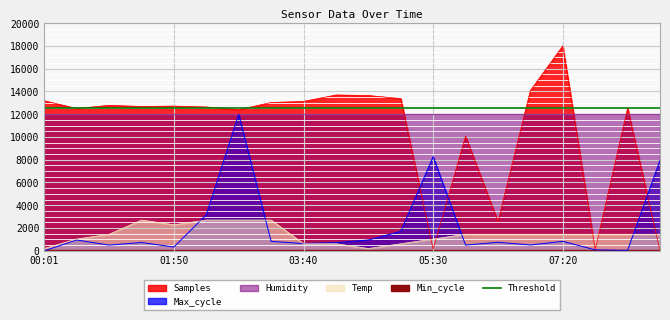

Reading left to right, extract all data points from this chart.

Samples: 13176.6	12497.1	12775.0	12675.4	12708.1	12631.0	12390.9	13026.0	13119.9	13685.2	13637.1	13369.4	140.4	10065.8	2575.4	14077.3	18000.0	105.5	12528.4	0.0
Max_cycle: 0.0	946.8	498.3	727.6	328.9	3169.4	12000.0	827.2	637.9	717.6	946.8	1704.3	8272.4	498.3	747.5	508.3	827.2	79.7	39.9	7953.5
Temp: 200.0	1033.3	1450.0	2700.0	2283.3	2700.0	2700.0	2700.0	616.7	616.7	200.0	616.7	1033.3	1450.0	1450.0	1450.0	1450.0	1450.0	1450.0	1450.0